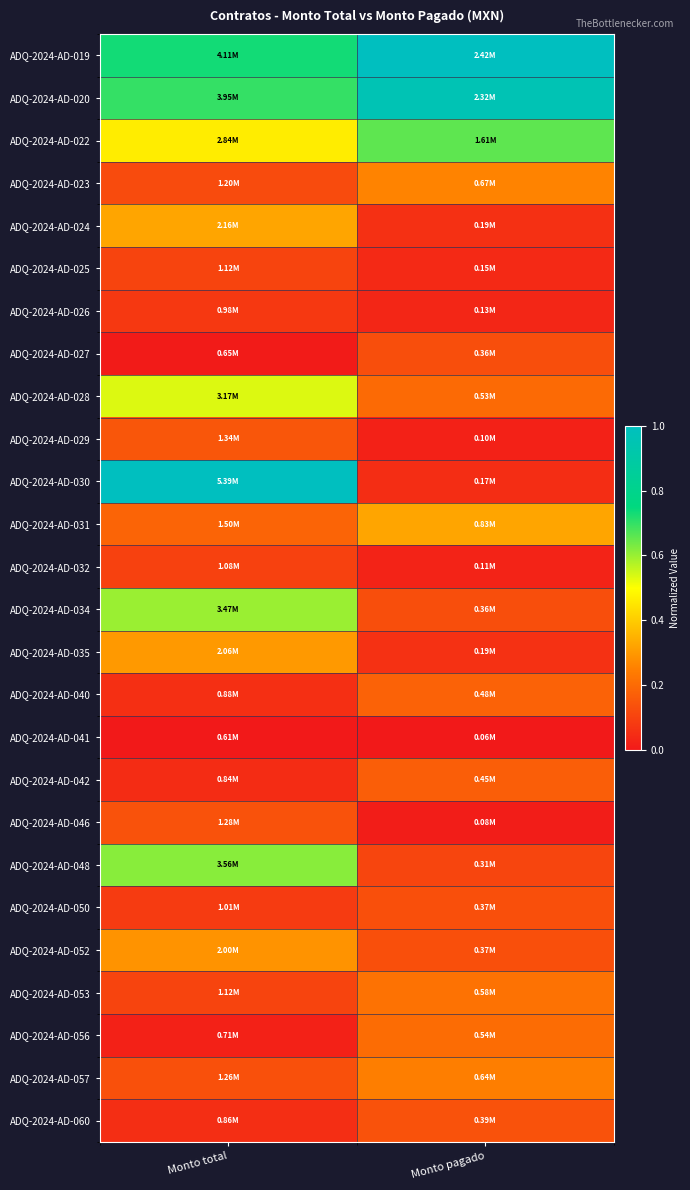

Which has a higher value, Monto pagado or Monto total?

Monto pagado